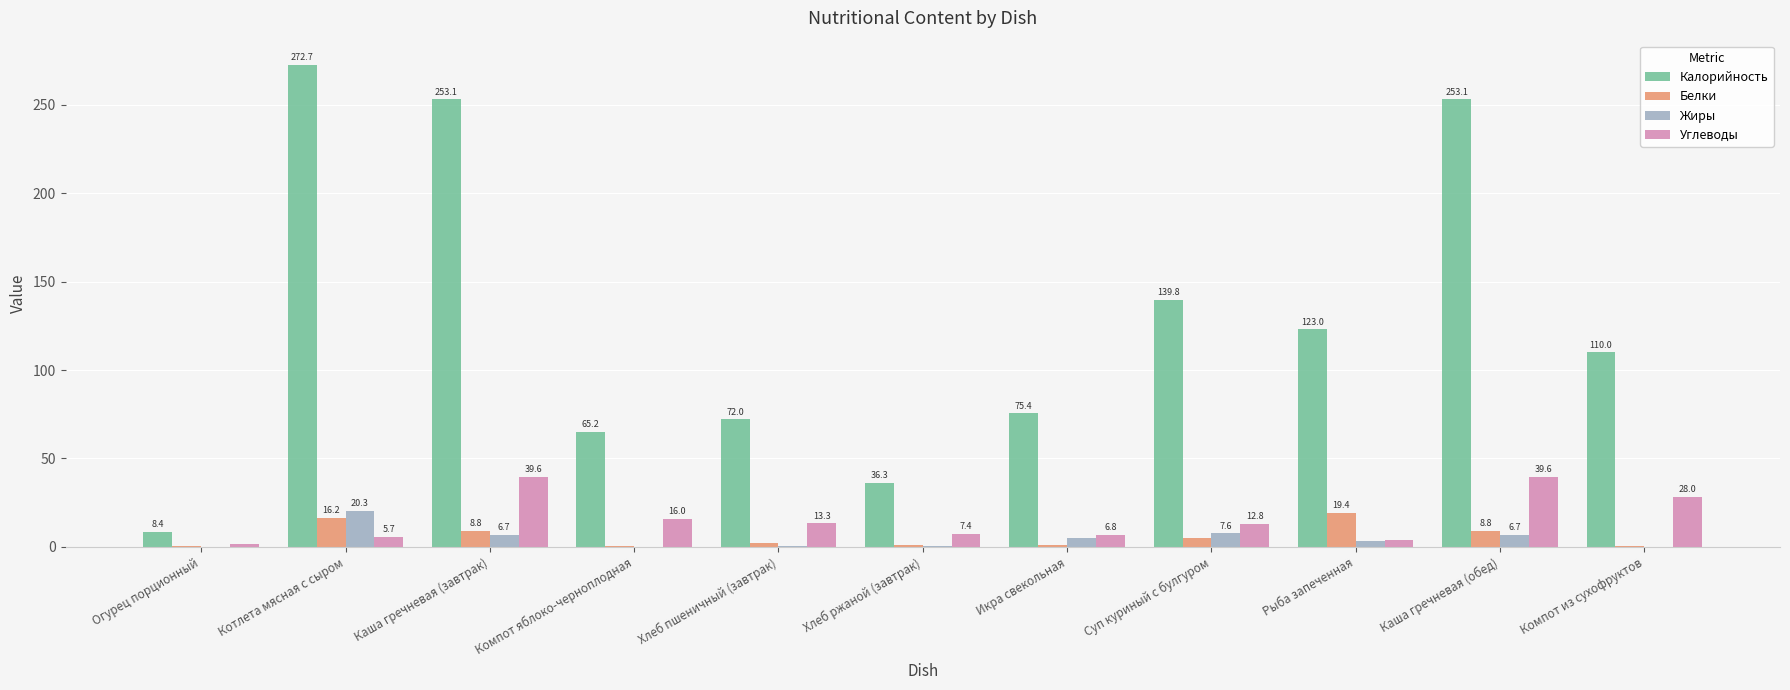

Which series has the largest total across all categories?

Калорийность